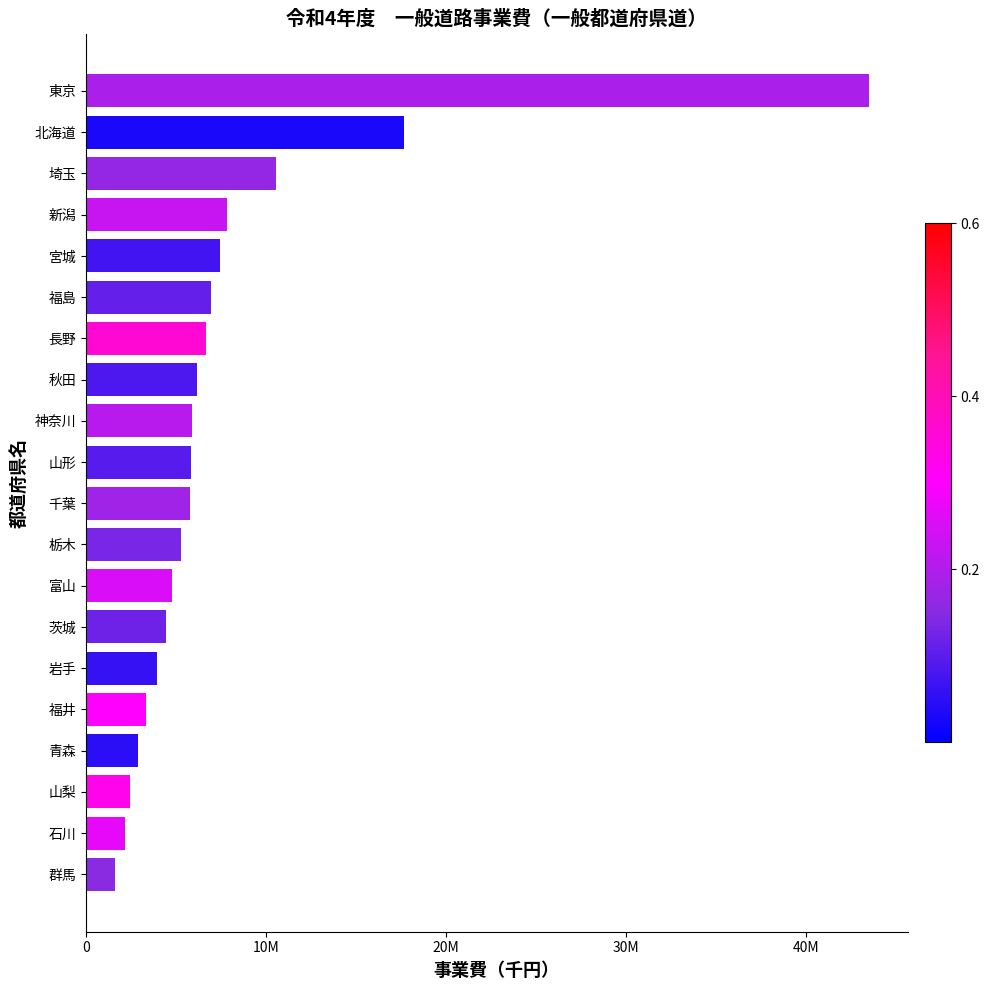

Does the chart contain any negative values?

No